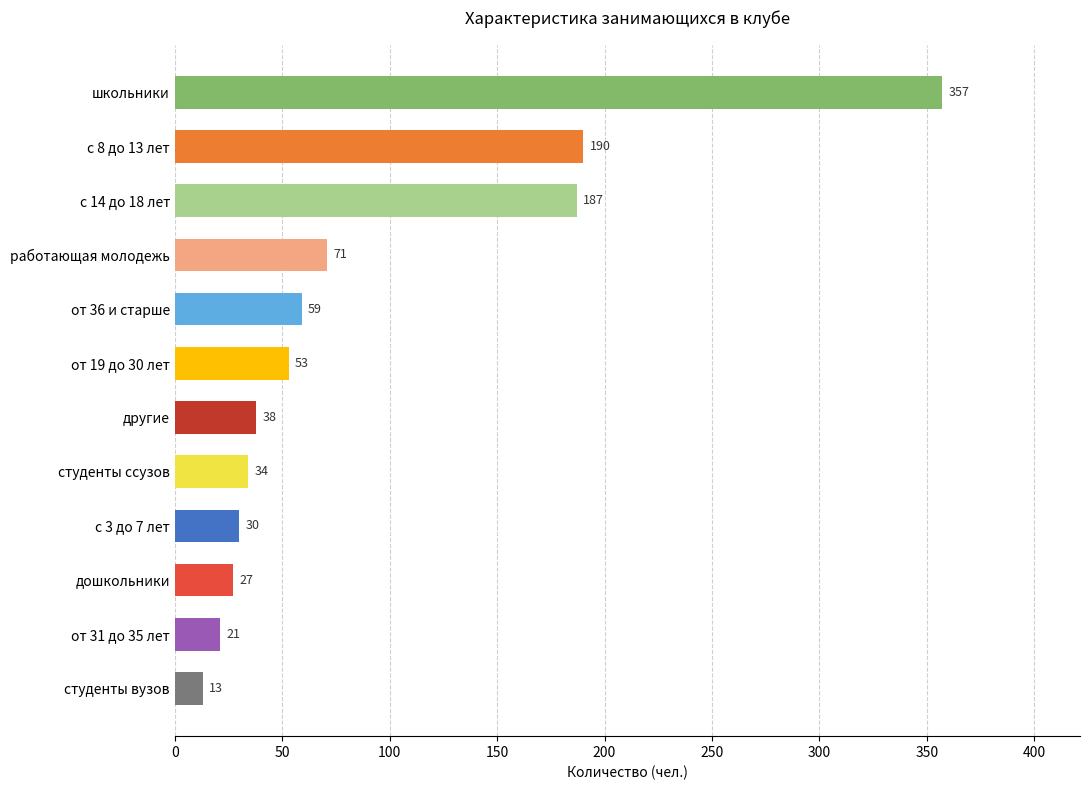

At which label is the value closest to 185?

с 14 до 18 лет